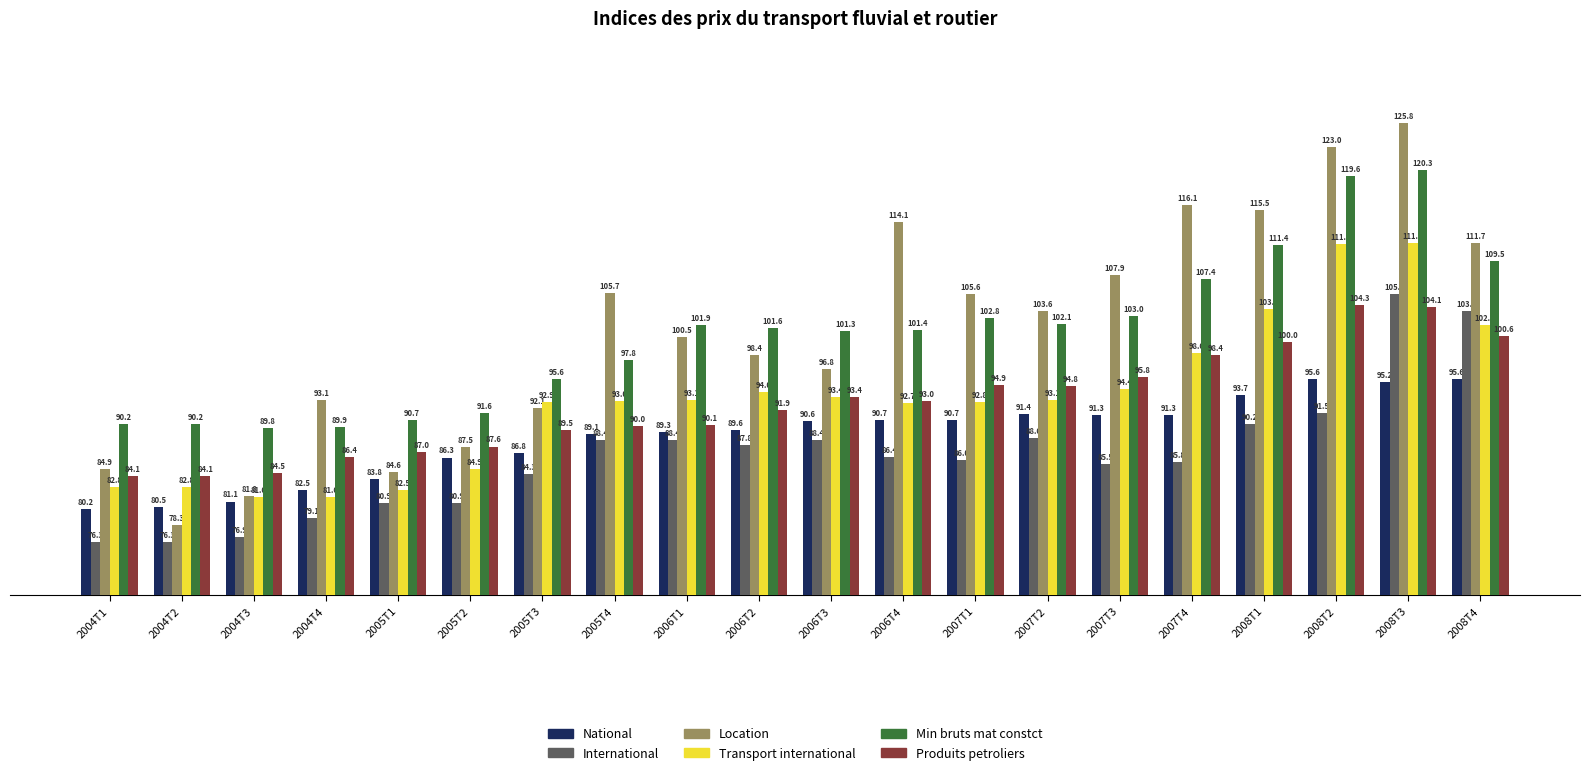

How many values in the Min bruts mat constct series are below 101?

8